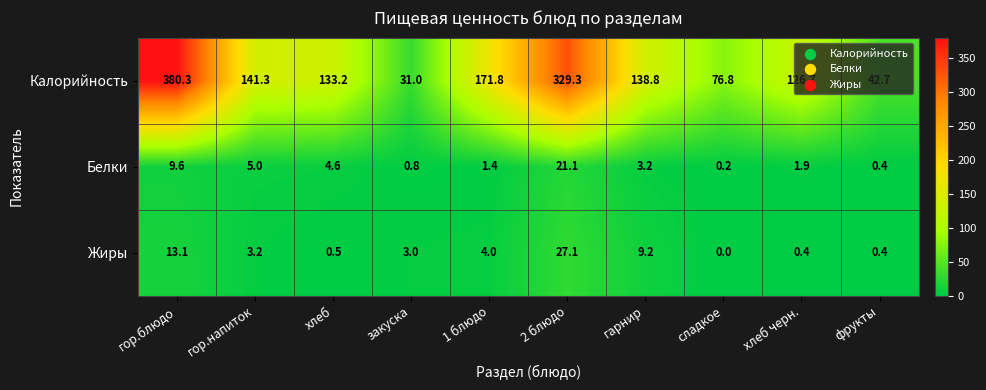

Which series changed the most between 1 блюдо and хлеб черн.?

Калорийность